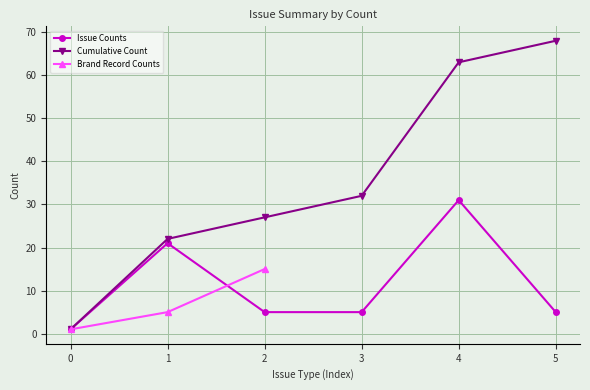

At which label does Cumulative Count reach its peak?

5